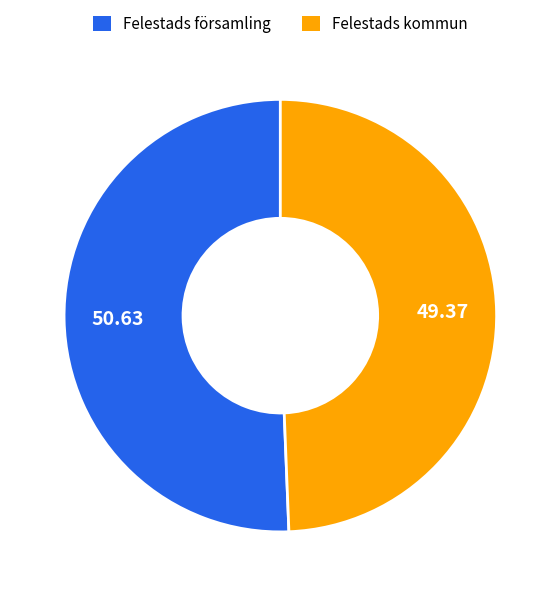

The Felestads kommun slice represents 42% of the pie. True or false?

False